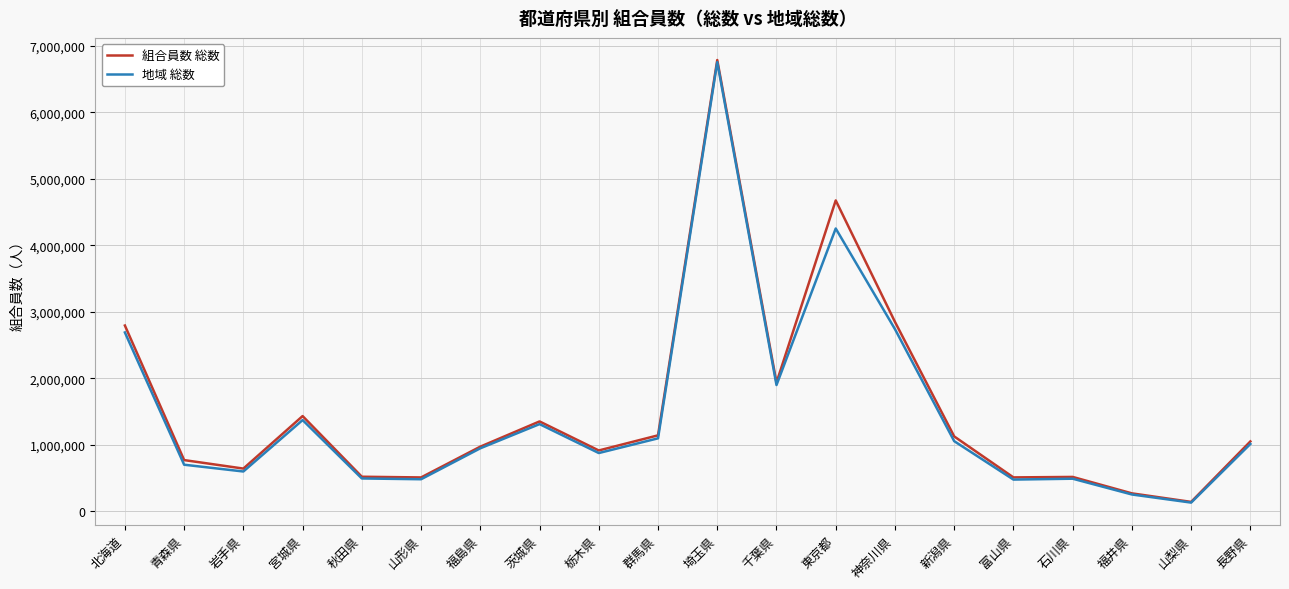

What is the greatest value displayed?

6786669